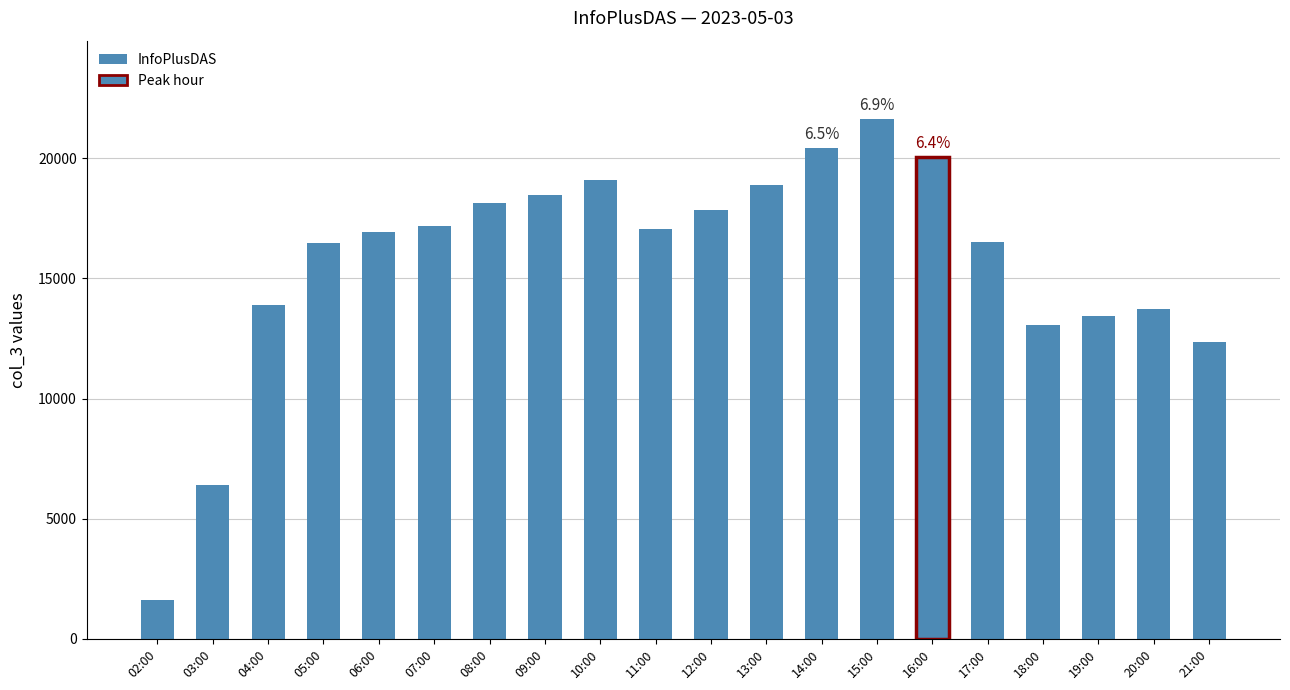

What is the value of the 3rd bar from the left?

13908